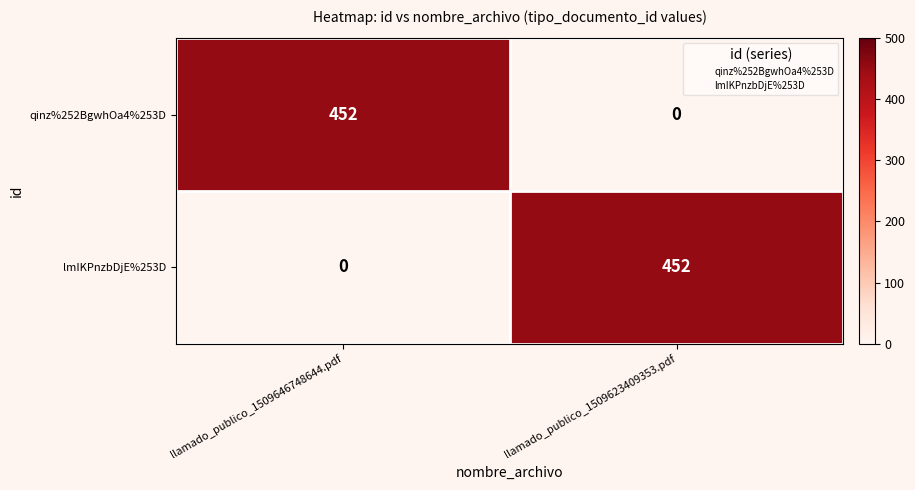

What is the approximate value of lmIKPnzbDjE%253D at llamado_publico_1509623409353.pdf, to the nearest 5?

450